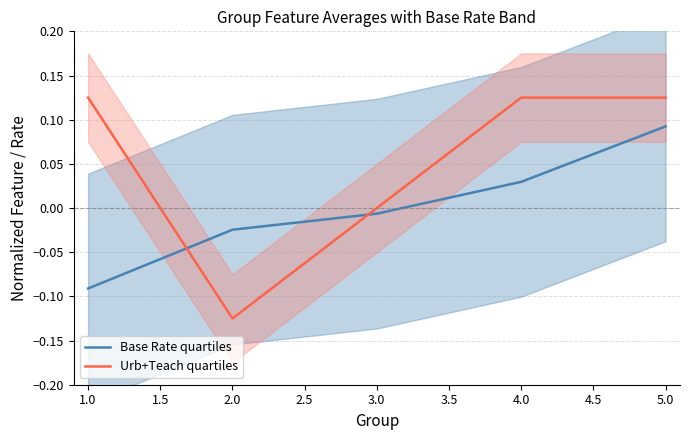

True or false: Urb+Teach quartiles has a value of -0.1 at 1.0.

False